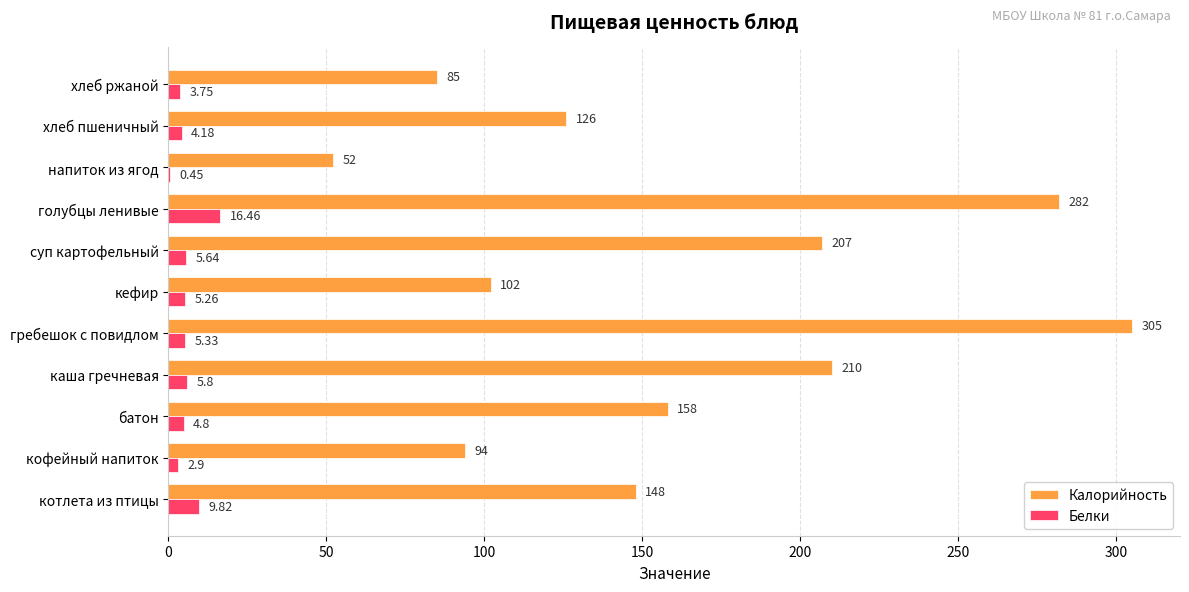

Between суп картофельный and голубцы ленивые, which series saw the biggest shift?

Калорийность